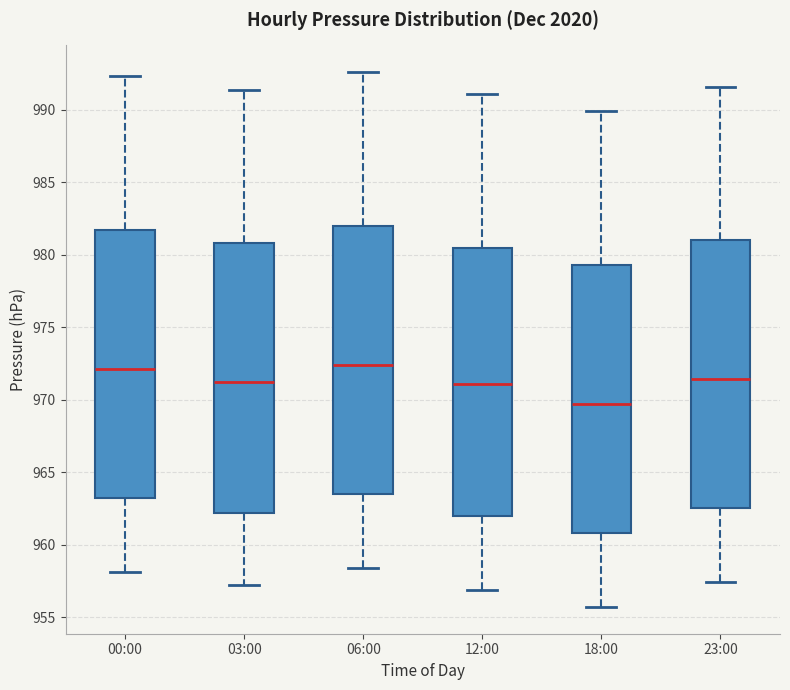

Where does the upper whisker of the box for 03:00 end on the y-axis? The values are not printed on the chart, so give them approximately, as read against the axis.

991.5